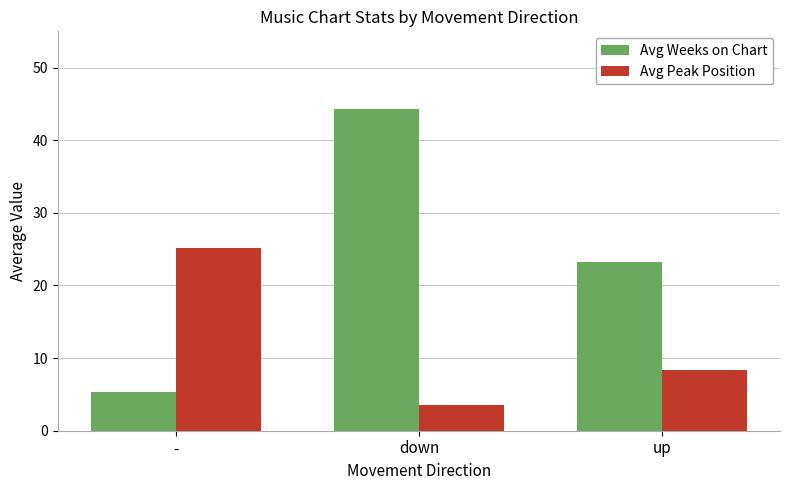

What is the label of the 3rd bar from the left?

up